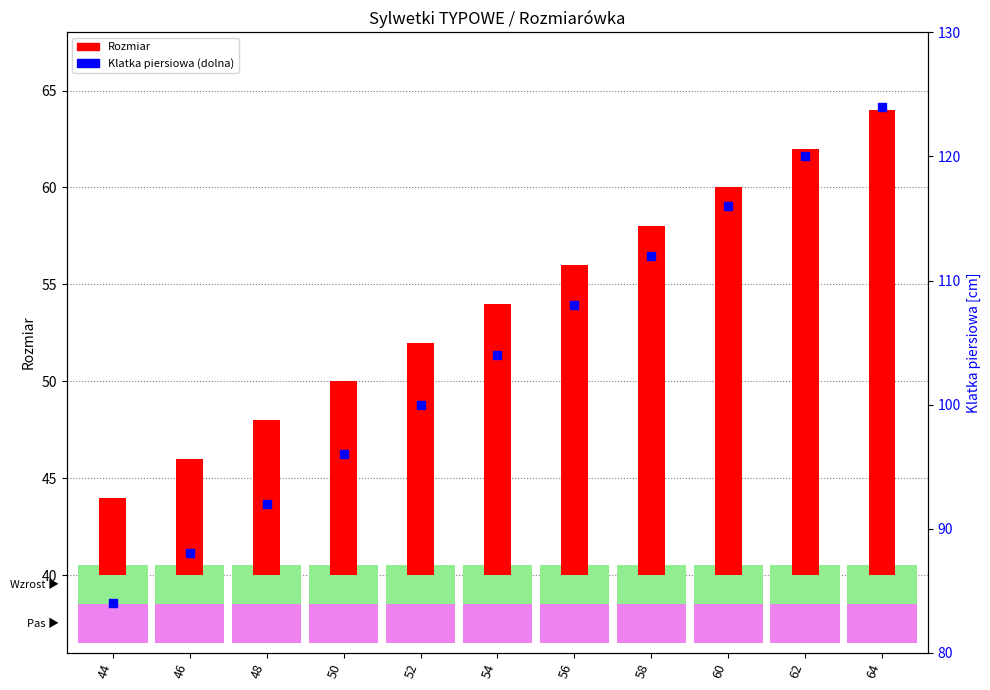

Which series has the largest total across all categories?

Klatka (dolna)